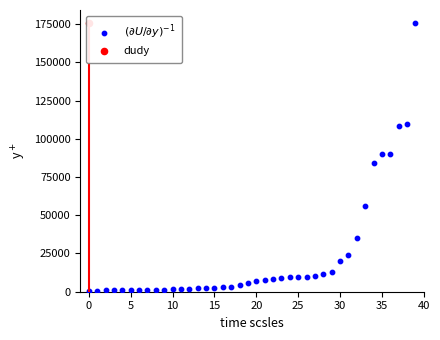

Between 0 and 34, which is larger?

34